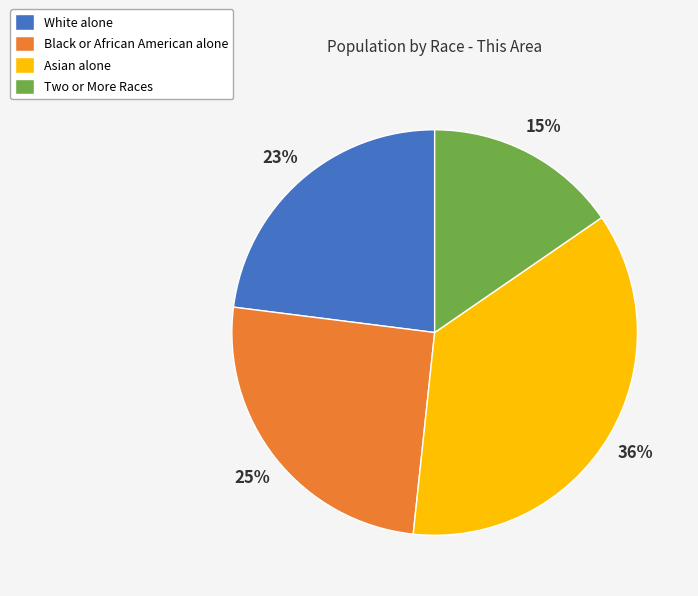

To the nearest percent, what is the average slice percentage?

25%